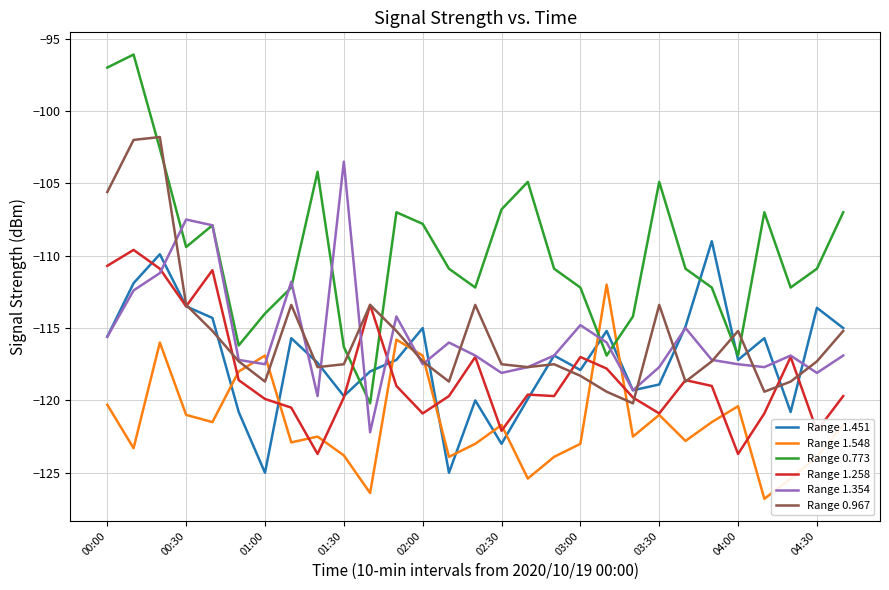

What is the minimum value for Range 0.773?

-120.2